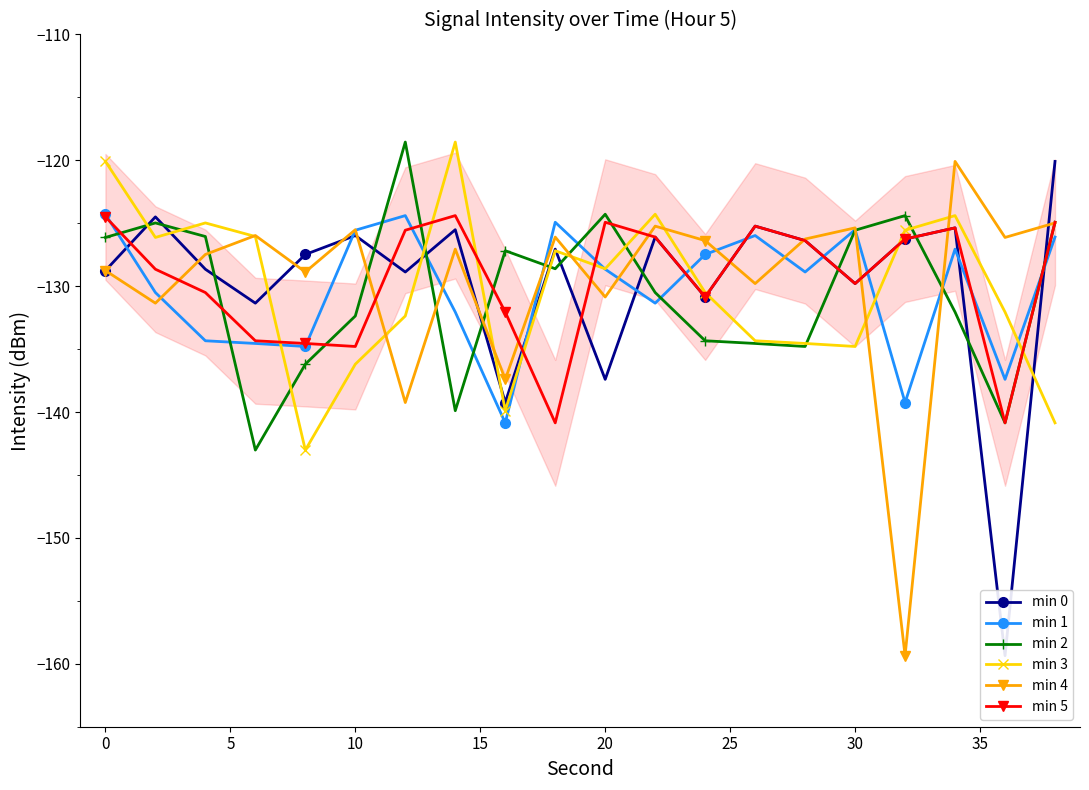

At which label does min 3 first exceed -128?

0